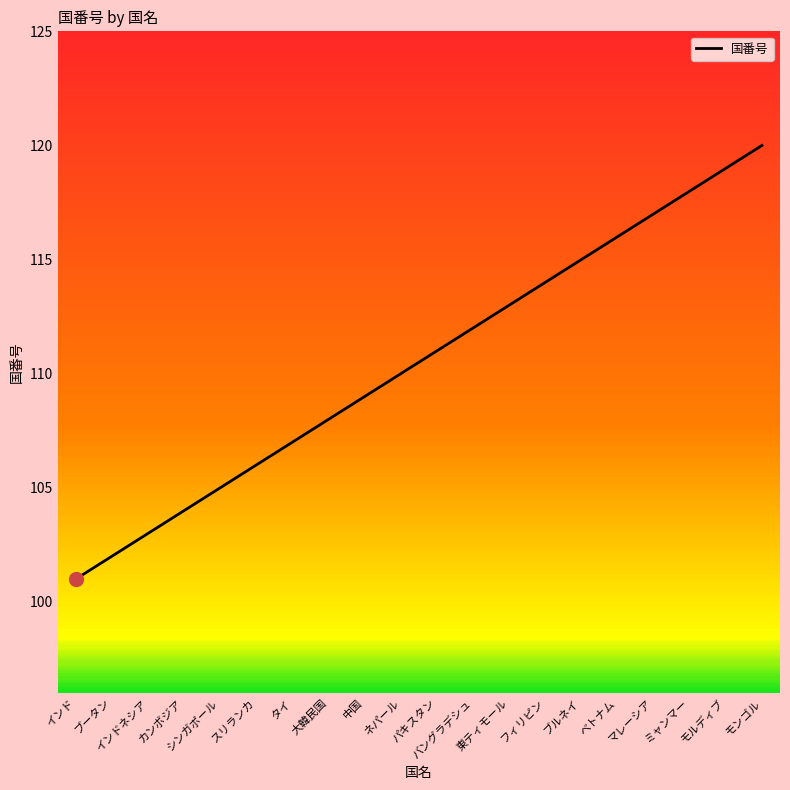

Which category has the highest value across all series?

モンゴル